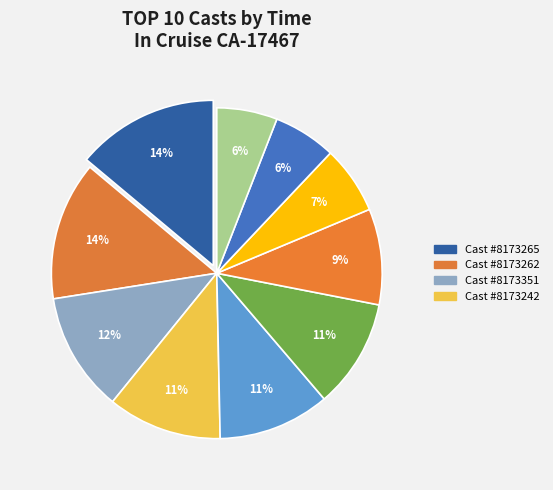

Which slice is the largest?

8173265